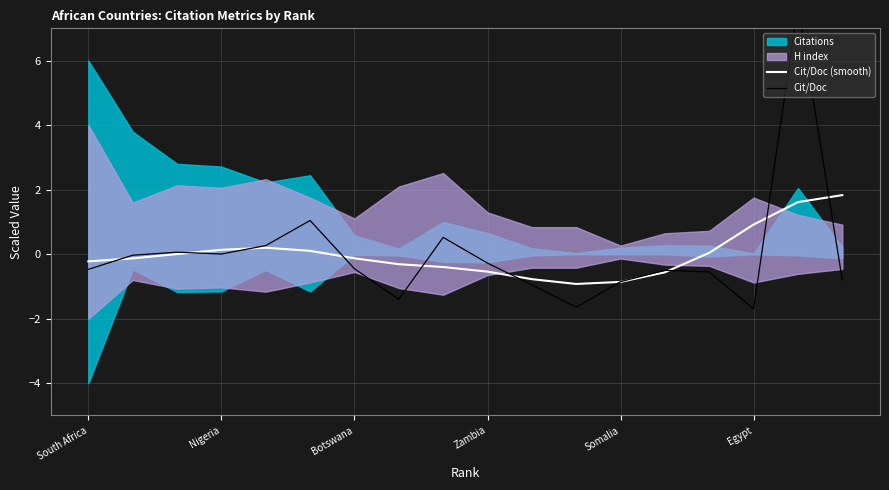

Does the chart display data point markers on the line(s)?

No